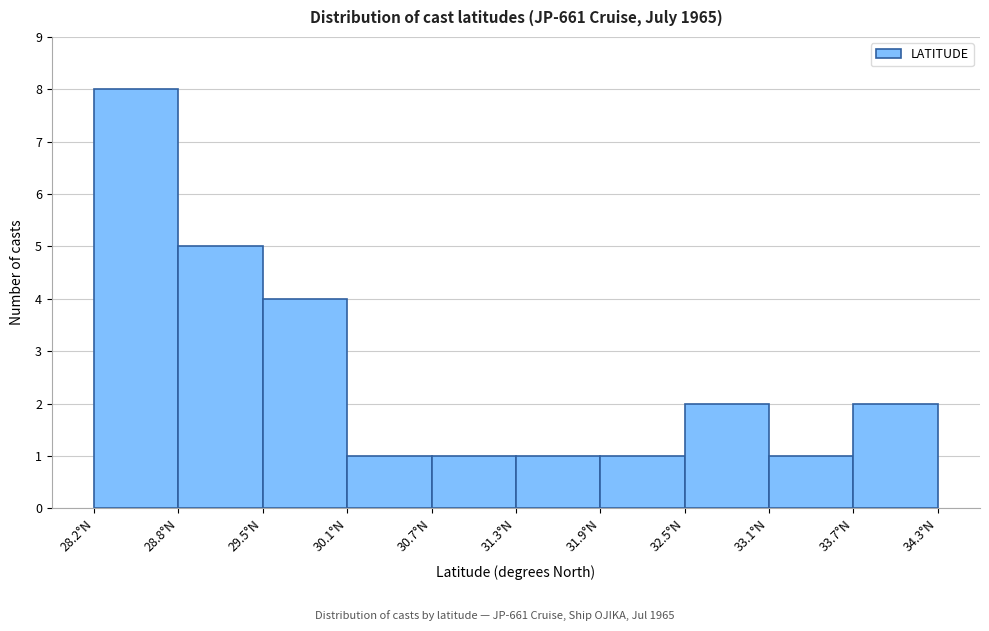

What is the height of the bar covering 32.5 to 33.1 on the x-axis? Neither the bar edges nor the heights are printed on the chart, so give them approximately, as read against the axes.

2